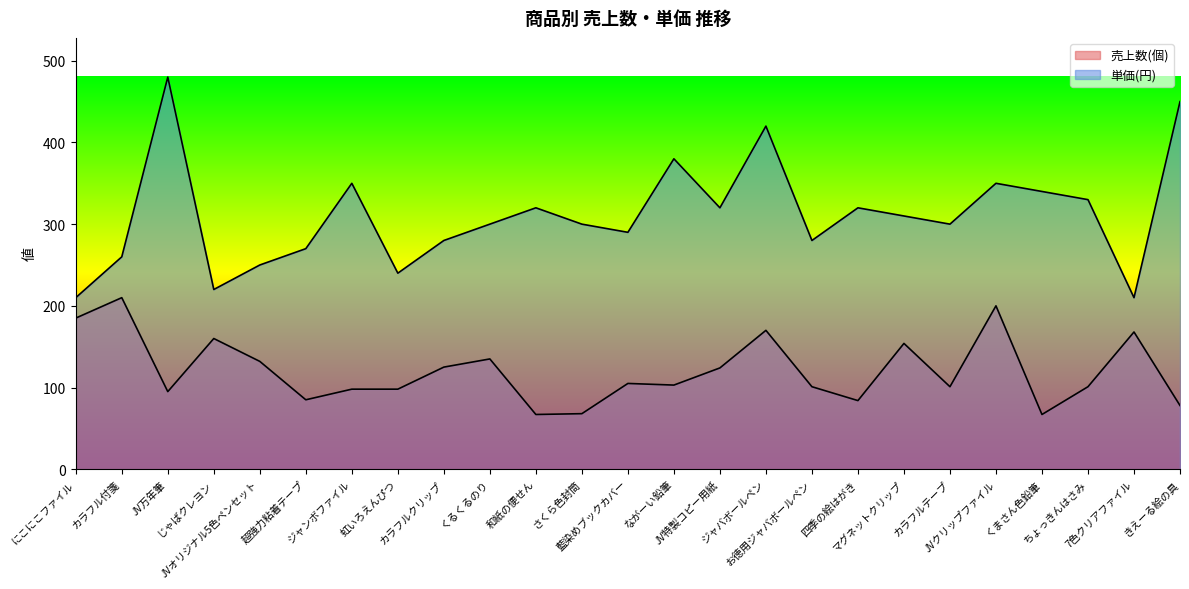

Where is the first local maximum for 売上数(個)?

カラフル付箋